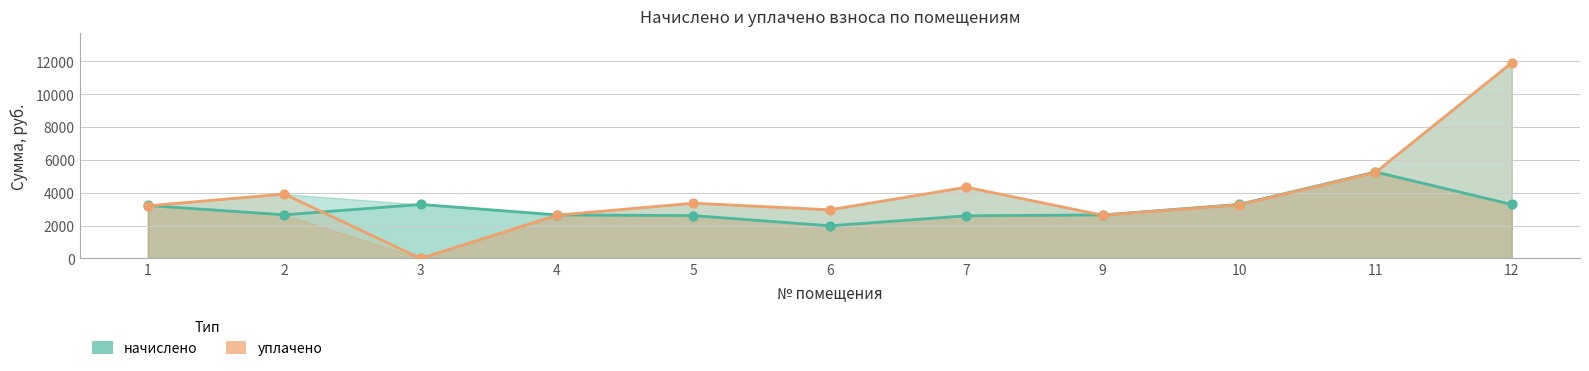

What is the total value across all series at 2?

6579.6